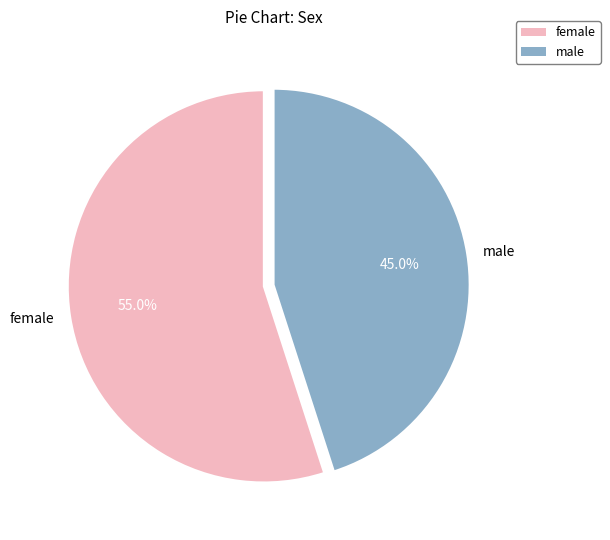

Is it true that female is 45% of the pie?

False